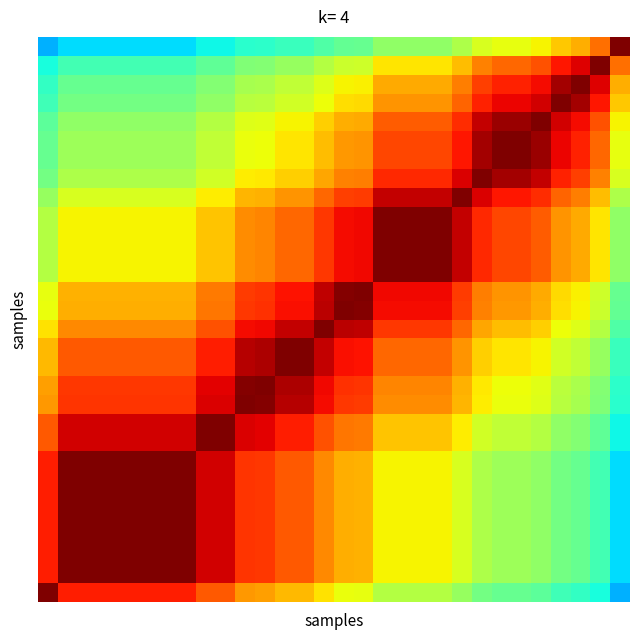

Count the number of categories in the chart.

30